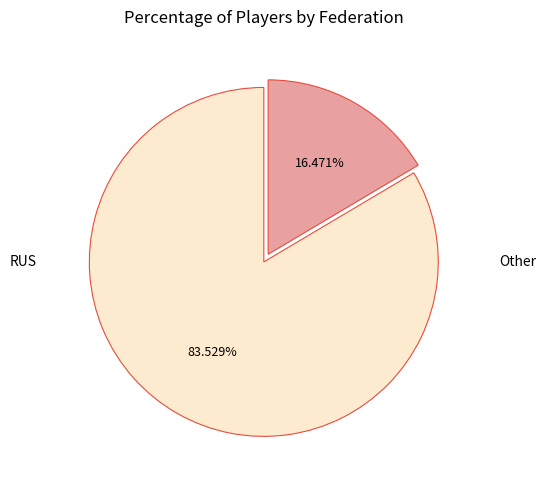

Does any single category account for the majority?

Yes